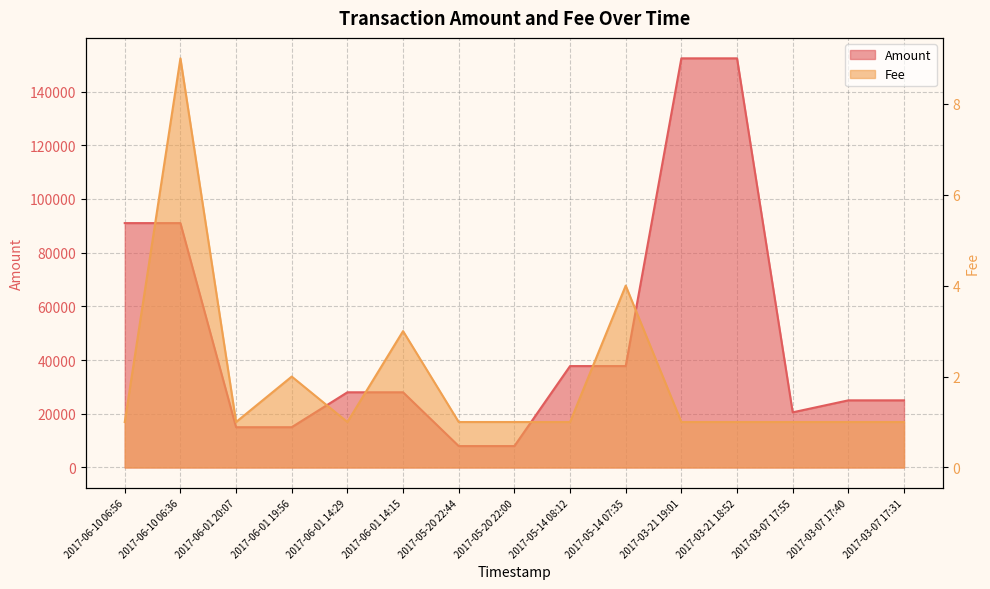

At which category does Fee reach its first local valley?

2017-06-01 20:07